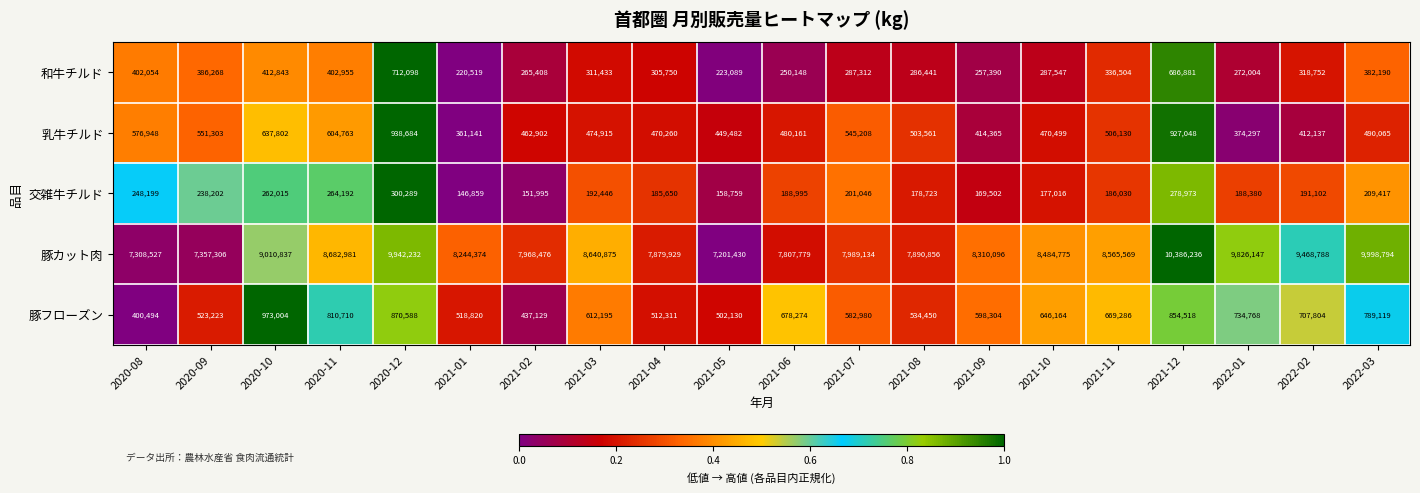

Where does the 豚カット肉 series first go above 8484775?

2020-10